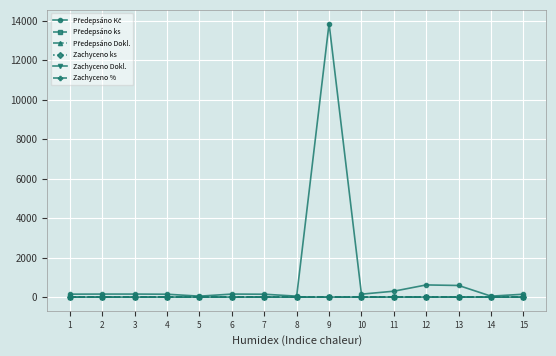

At which category is the sum across all series the highest?

9